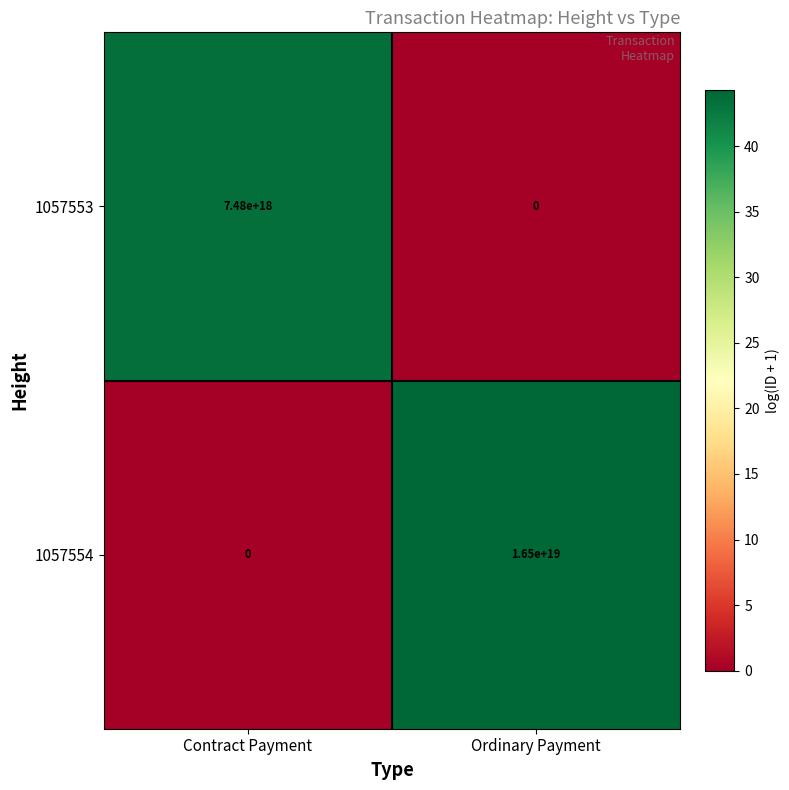

Which series has the largest total across all categories?

1057554